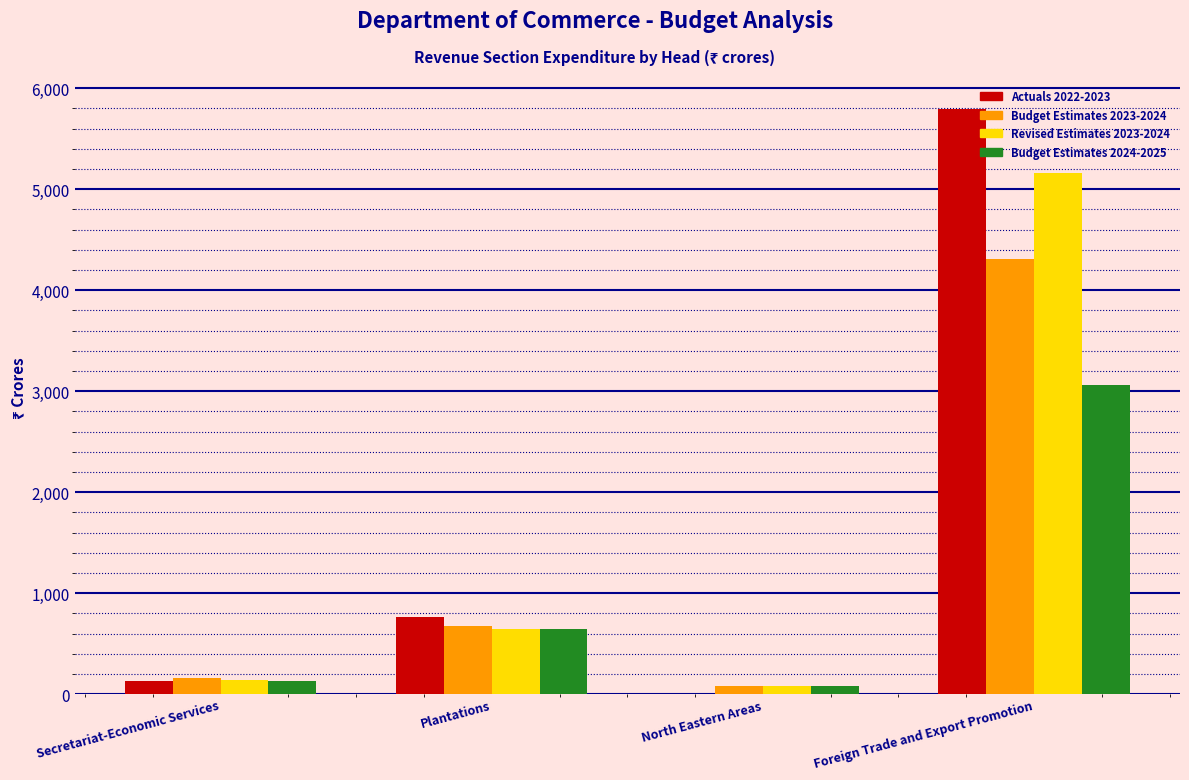

At which category is the sum across all series the highest?

Foreign Trade and Export Promotion